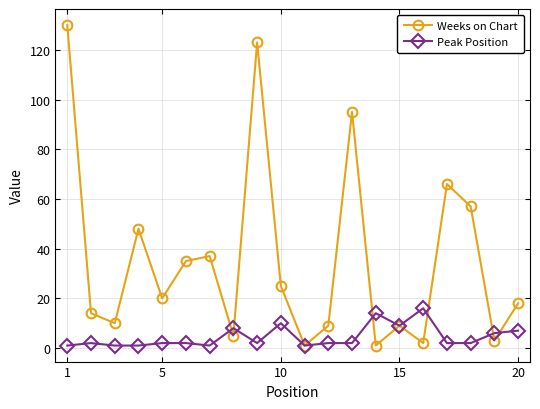

What is the value of the Weeks on Chart point at the 20th from the left?

18